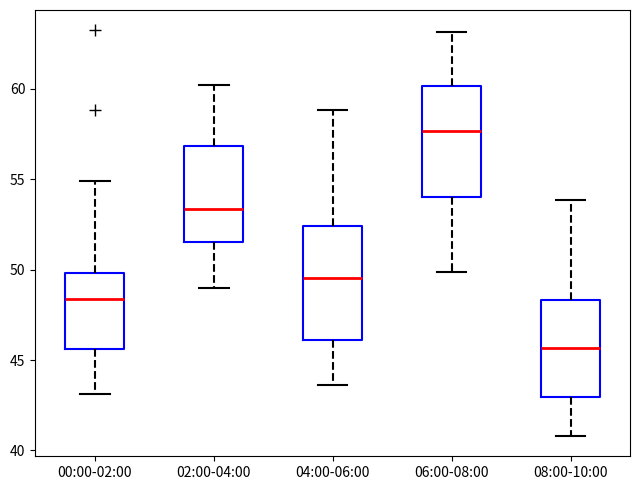

Which box's median line is the highest?

06:00-08:00